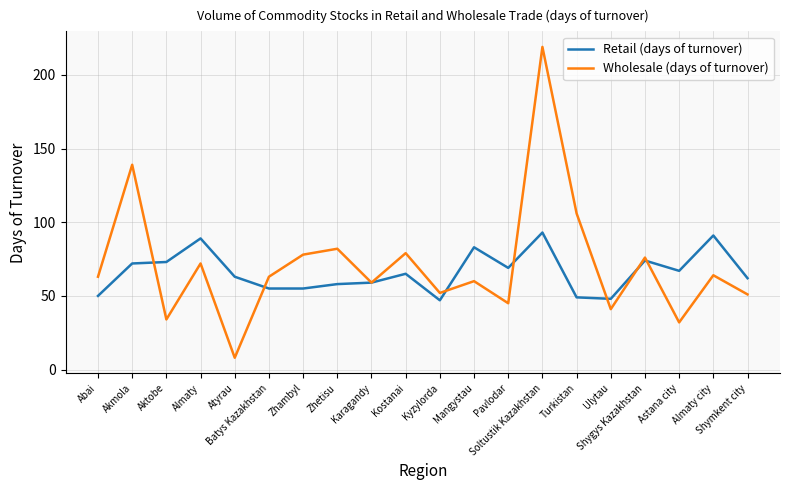

Which series has the largest range (max minus min)?

Wholesale (days of turnover)